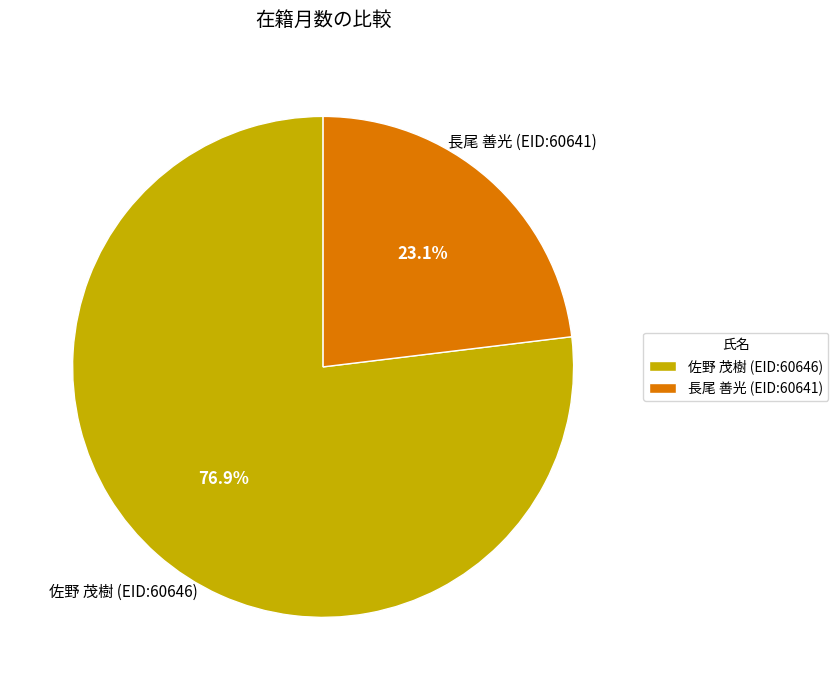

Is the sum of 佐野 茂樹 and 長尾 善光 greater than half?

Yes